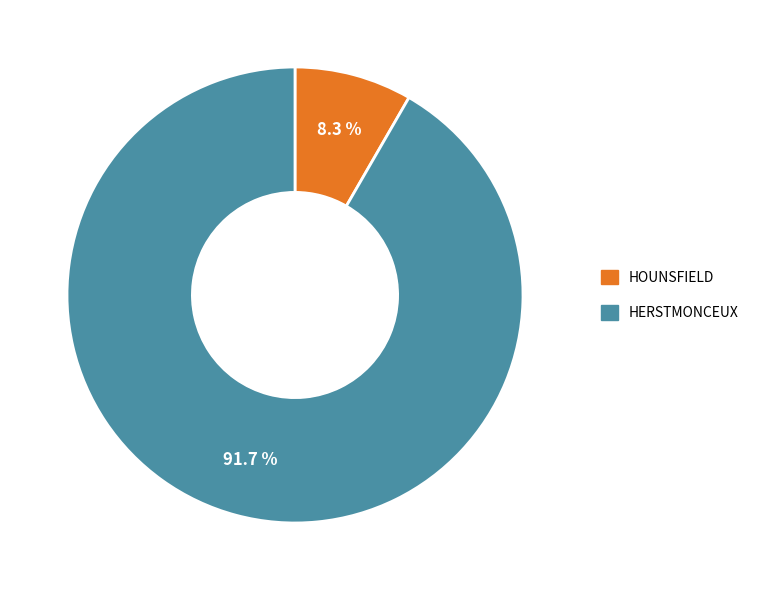

Approximately how many times larger is the value at HERSTMONCEUX compared to HOUNSFIELD?

11.0